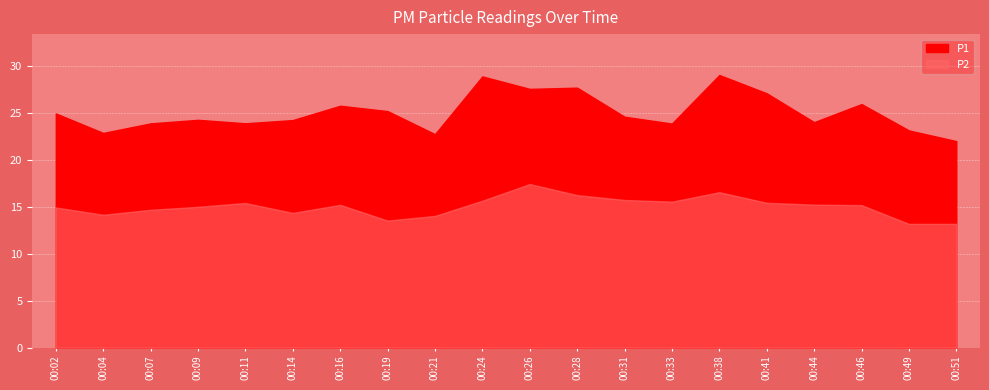

The value of P1 at 00:44 is 24.1. True or false?

True